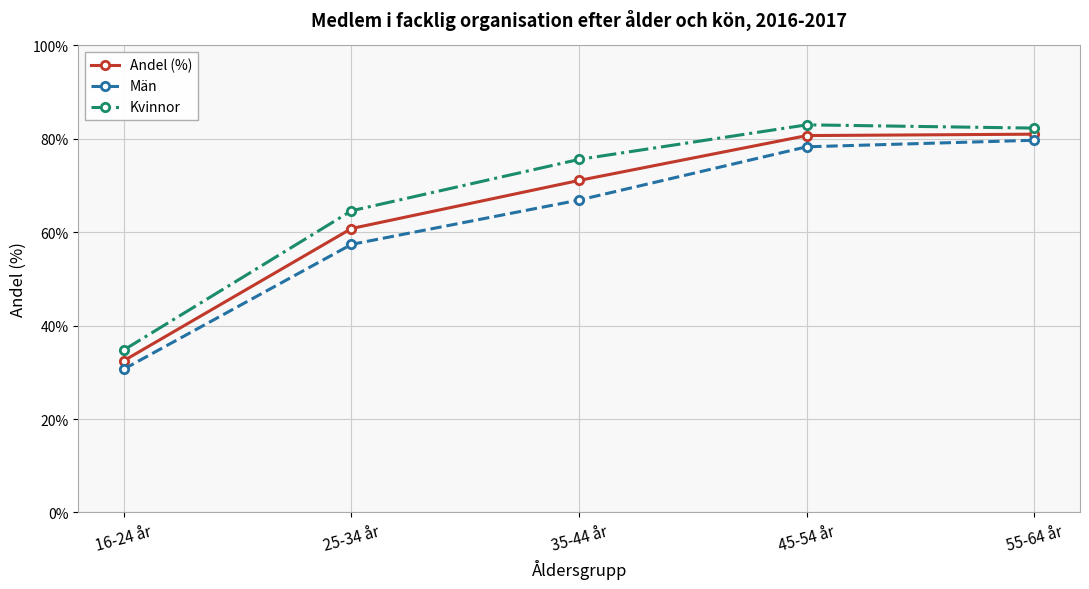

True or false: Kvinnor has more than 2 interior local peaks.

False